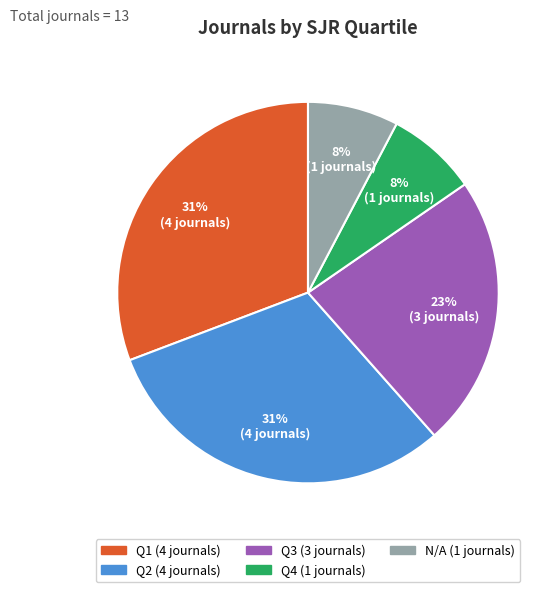

Does any single category account for the majority?

No